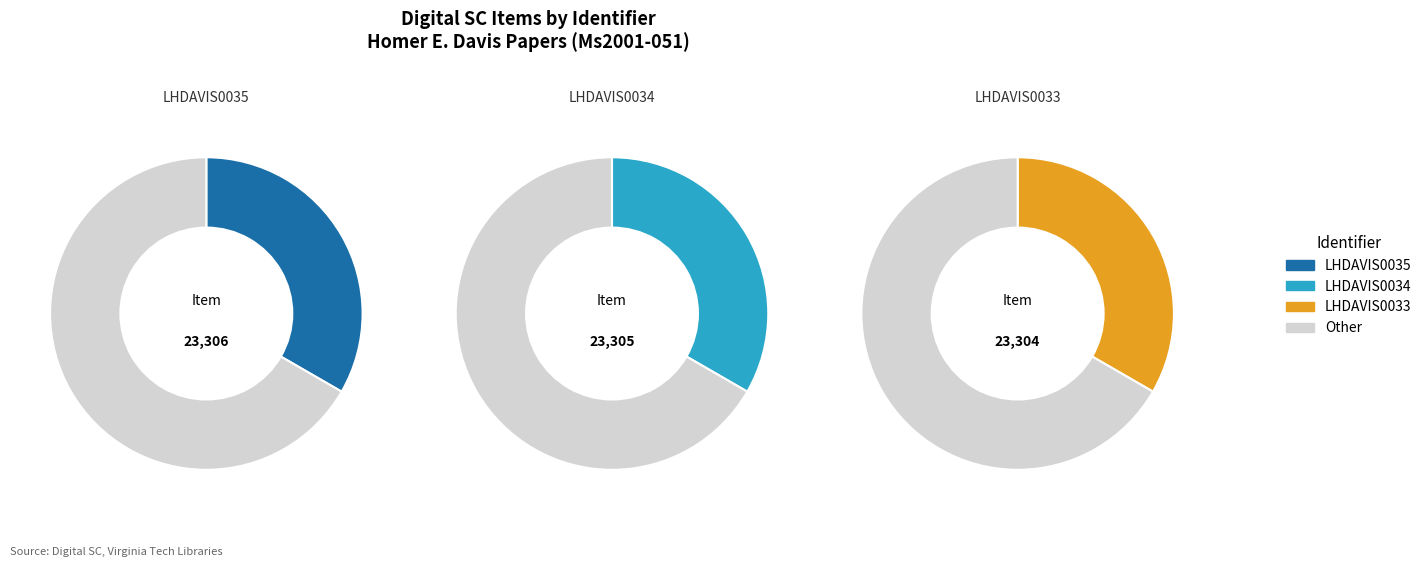

Does any single category account for the majority?

No